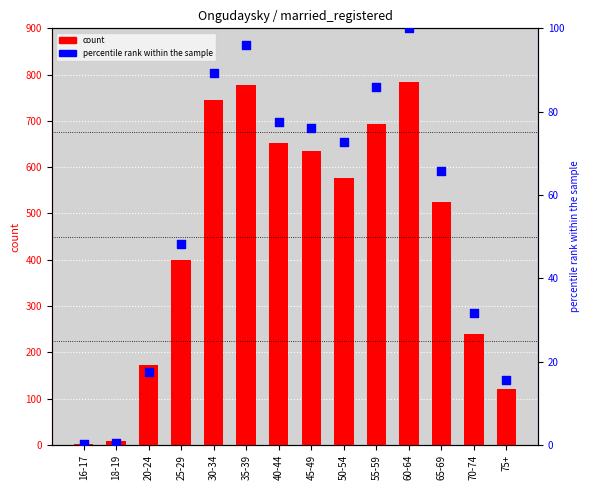

Is the value of percentile rank within the sample at 20-24 greater than the value of count at 18-19?

Yes